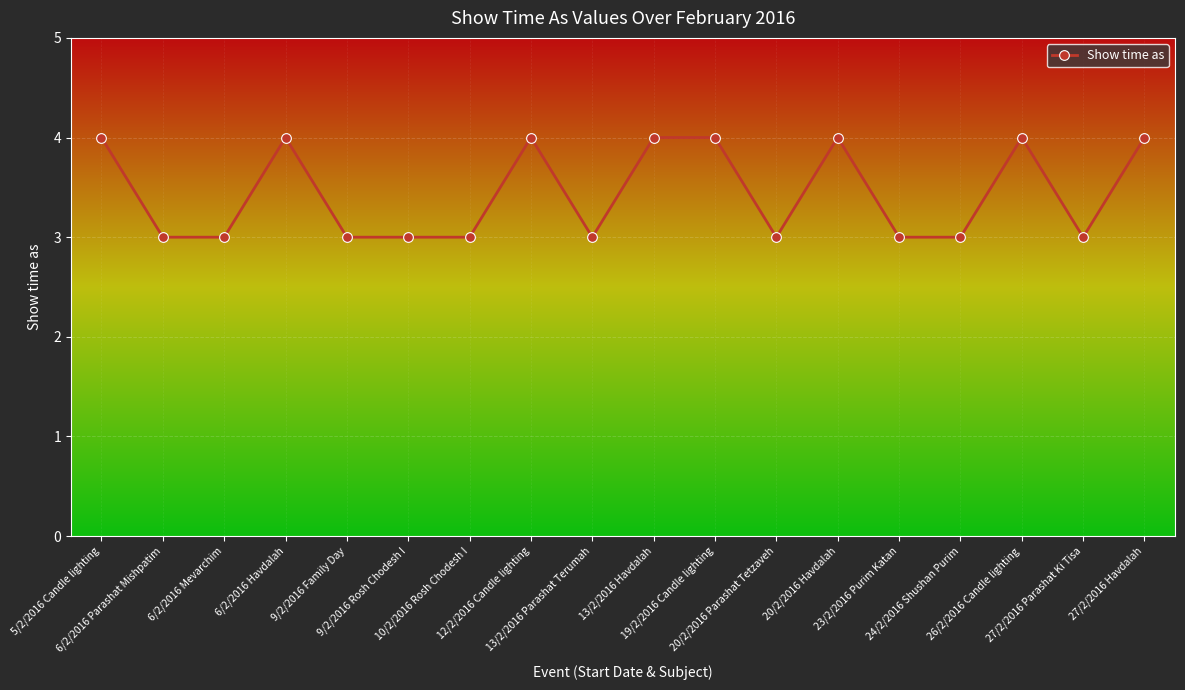

The chart shows a value of 3 at 24/2/2016 Shushan Purim. True or false?

True